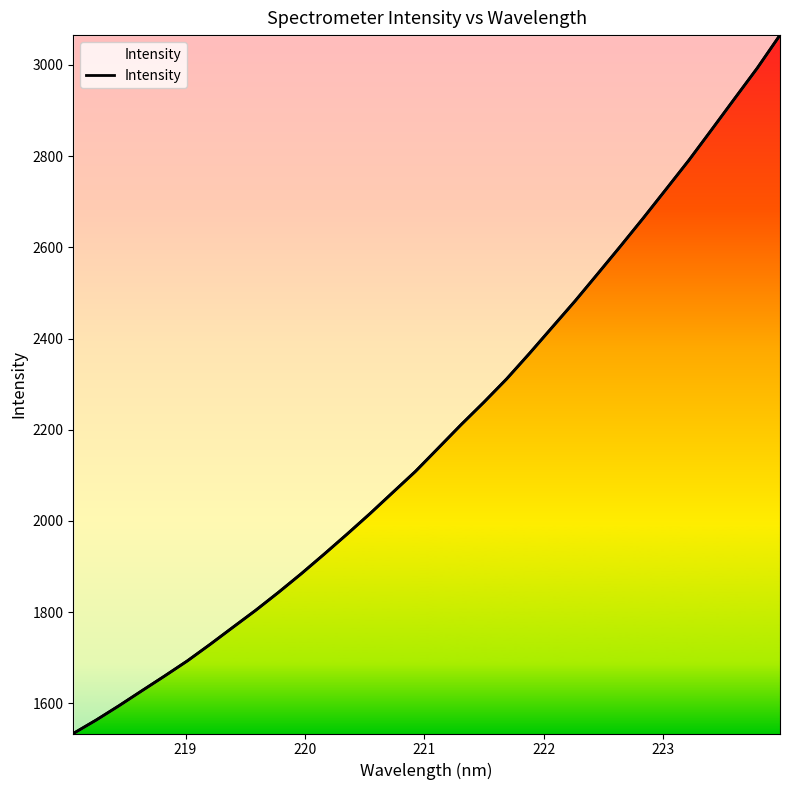

Reading right to left, list all the values displayed in this chart.

3065.5	2993.0	2925.7	2858.1	2791.0	2727.6	2664.3	2602.7	2542.2	2482.1	2424.7	2367.2	2311.4	2260.2	2210.9	2159.7	2108.6	2062.2	2015.7	1970.9	1927.2	1884.5	1843.5	1804.1	1766.8	1729.3	1693.0	1659.7	1627.2	1594.5	1563.1	1533.7